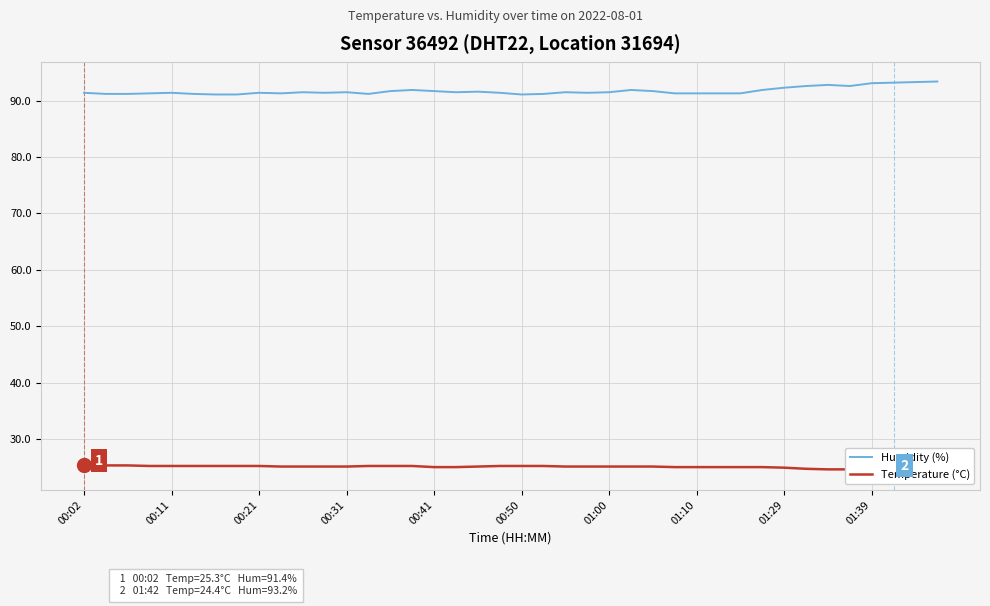

Reading left to right, list all the values displayed in this chart.

Humidity (%): 91.4	91.2	91.2	91.3	91.4	91.2	91.1	91.1	91.4	91.3	91.5	91.4	91.5	91.2	91.7	91.9	91.7	91.5	91.6	91.4	91.1	91.2	91.5	91.4	91.5	91.9	91.7	91.3	91.3	91.3	91.3	91.9	92.3	92.6	92.8	92.6	93.1	93.2	93.3	93.4
Temperature (°C): 25.3	25.3	25.3	25.2	25.2	25.2	25.2	25.2	25.2	25.1	25.1	25.1	25.1	25.2	25.2	25.2	25.0	25.0	25.1	25.2	25.2	25.2	25.1	25.1	25.1	25.1	25.1	25.0	25.0	25.0	25.0	25.0	24.9	24.7	24.6	24.6	24.5	24.4	24.4	24.4